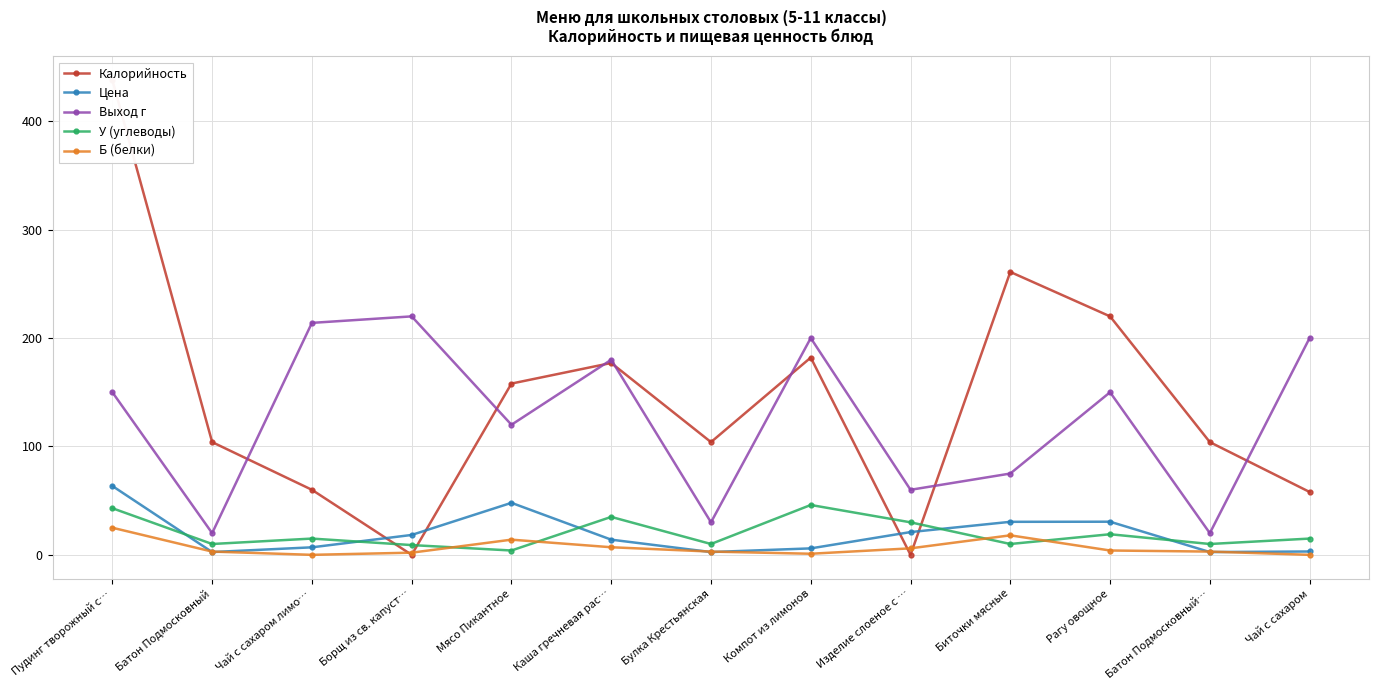

In Калорийность, how many points are higher than both neighbors (excluding endpoints)?

3